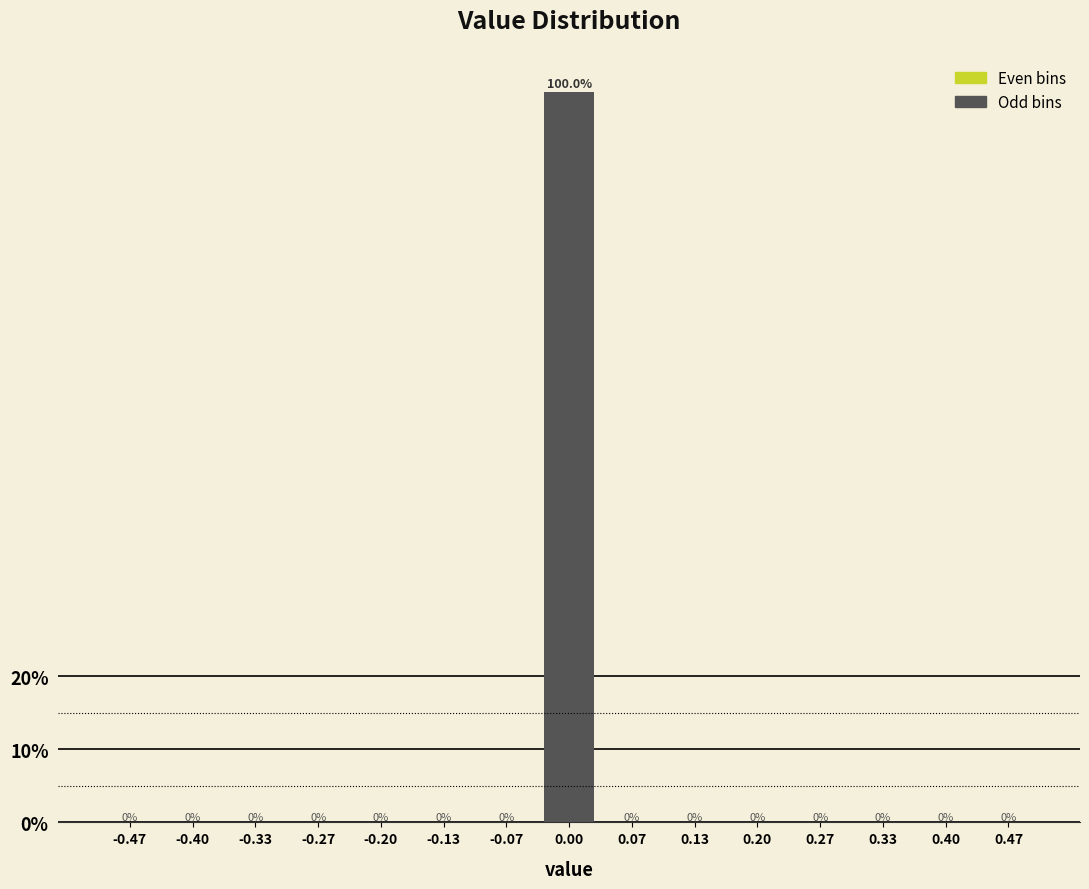

What is the height of the bar covering -0.03 to 0.03 on the x-axis? The bar edges are not printed on the chart, so give them approximately, as read against the axis.

100.0